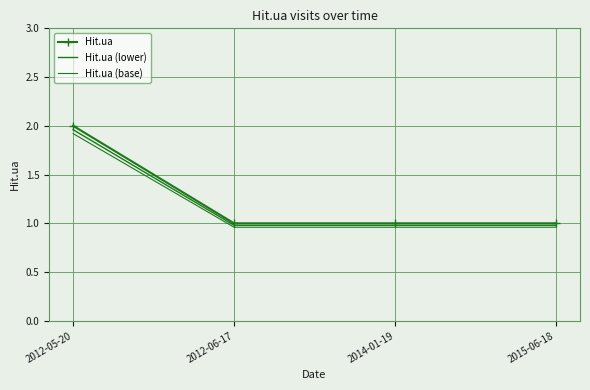

Count the number of data series in this chart.

3